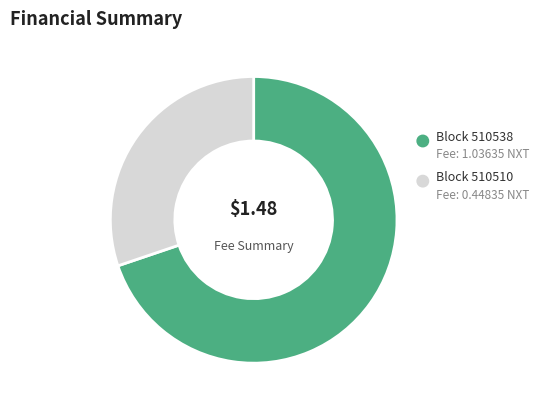

How many slices are in this pie chart?

2